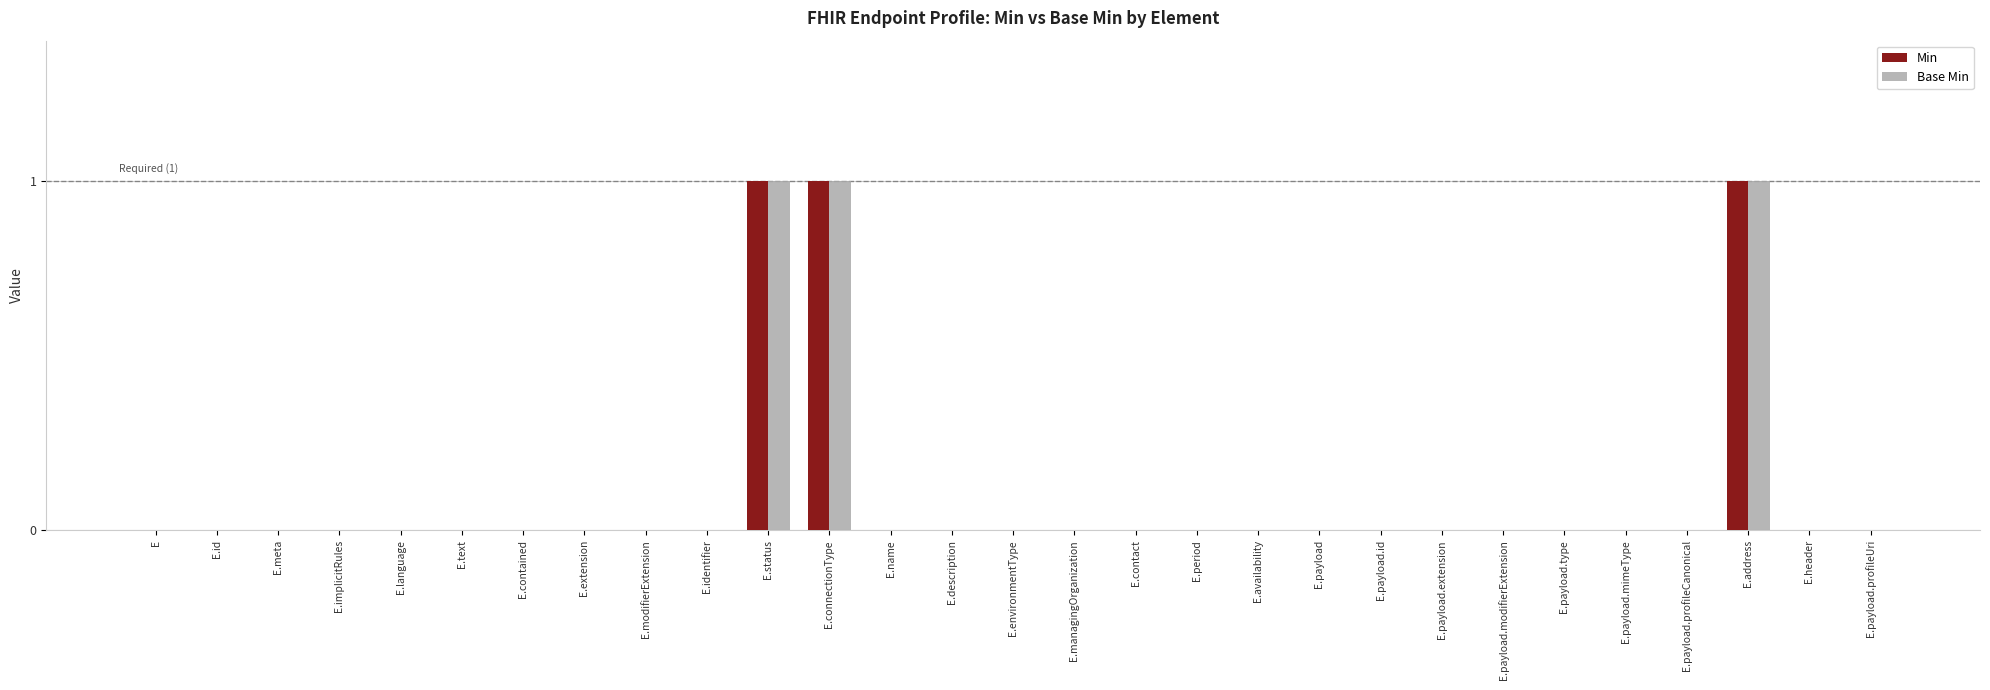

What is the sum of all Min values?

3